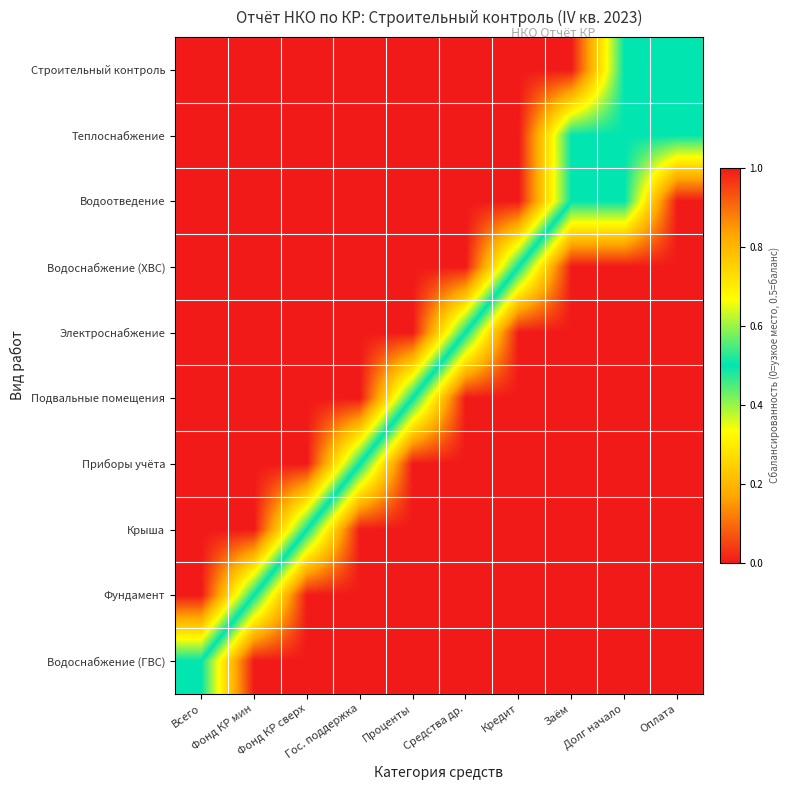

What is the total value across all series at Кредит?

6.5